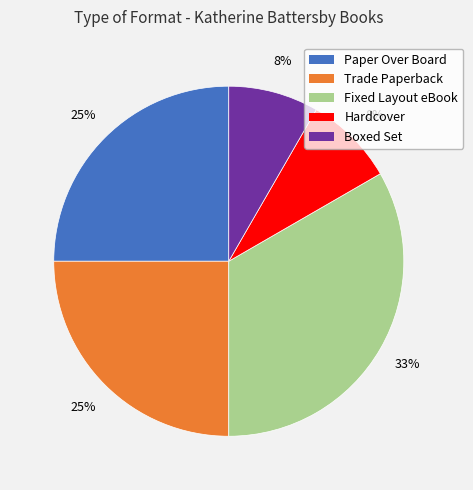

True or false: Boxed Set accounts for 3% of the total.

False